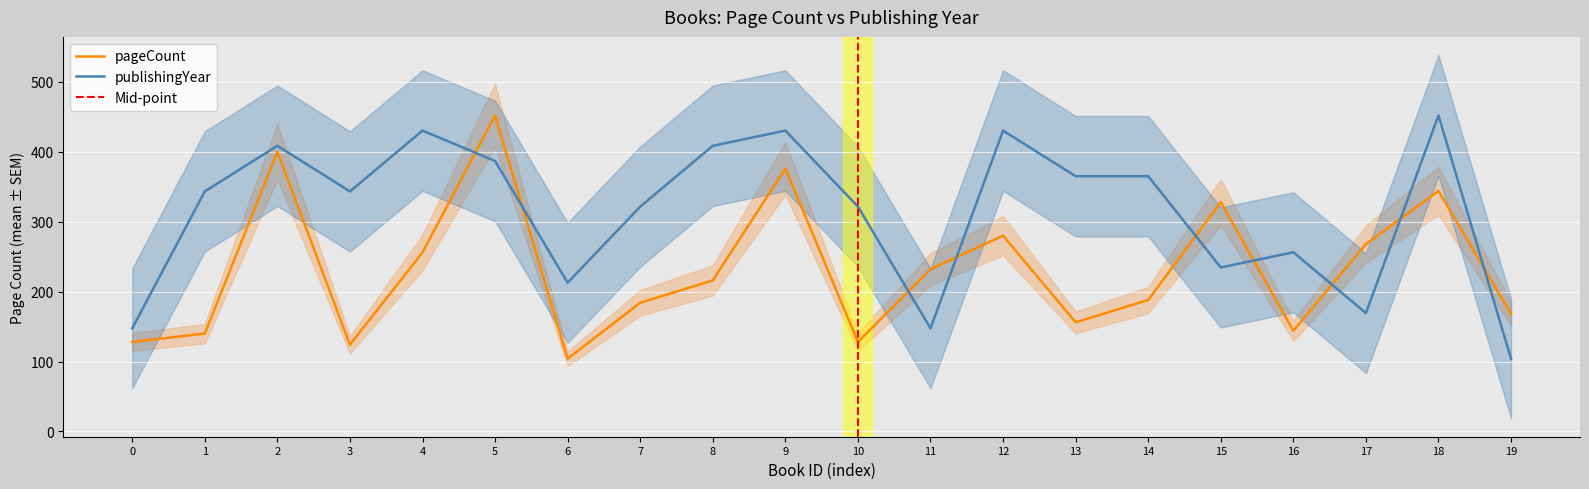

Is it true that publishingYear equals 72.4 at 19?

False